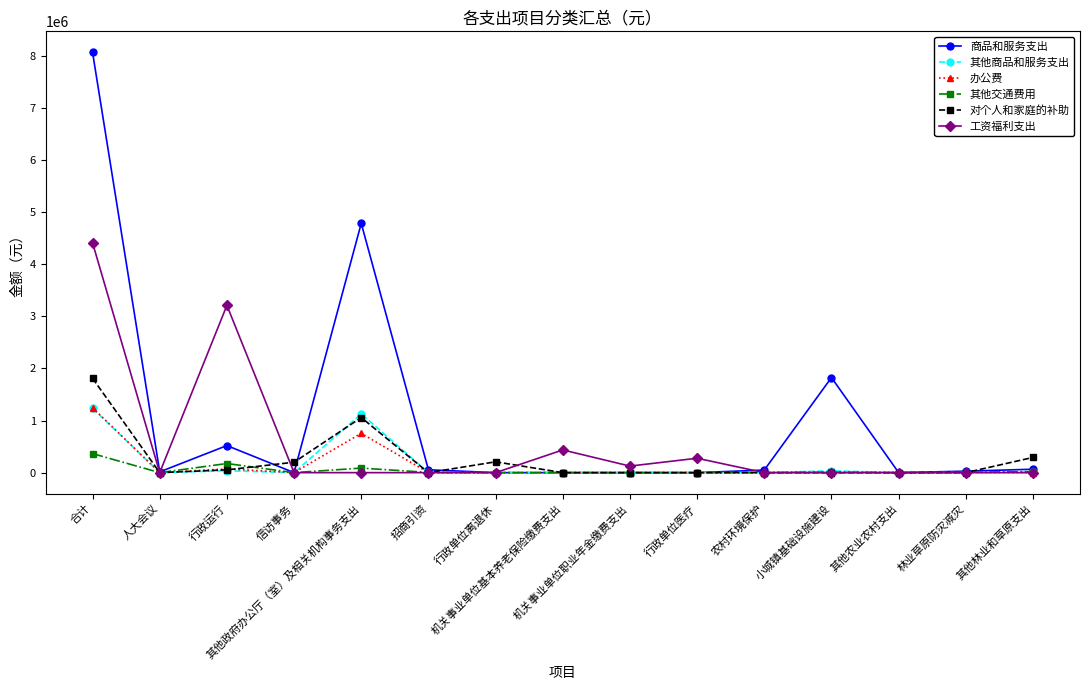

Which series has the largest range (max minus min)?

商品和服务支出